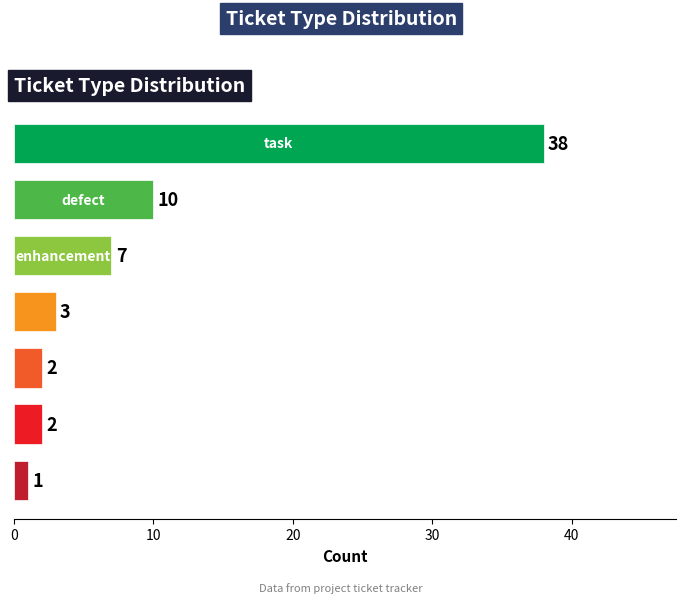

What is the value of the 7th bar from the top?

1